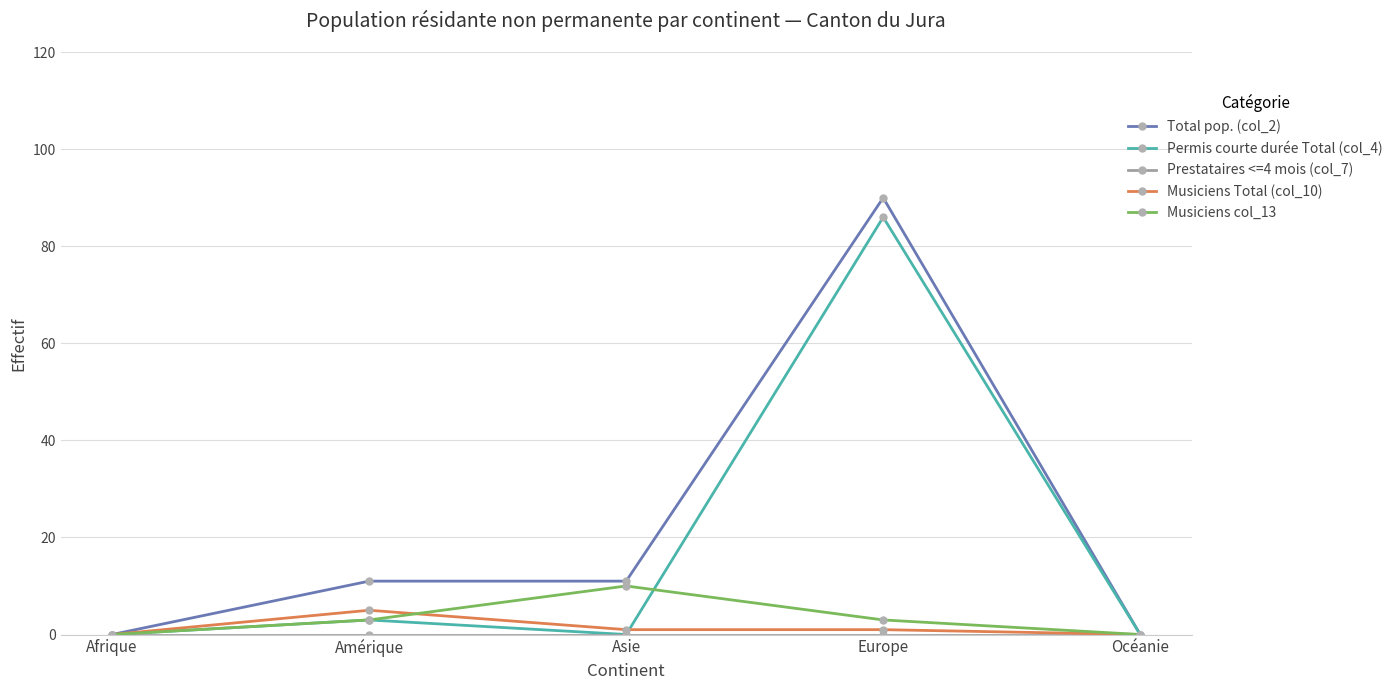

What is the difference between the second highest and second lowest values in the Musiciens Total (col_10) series?

1